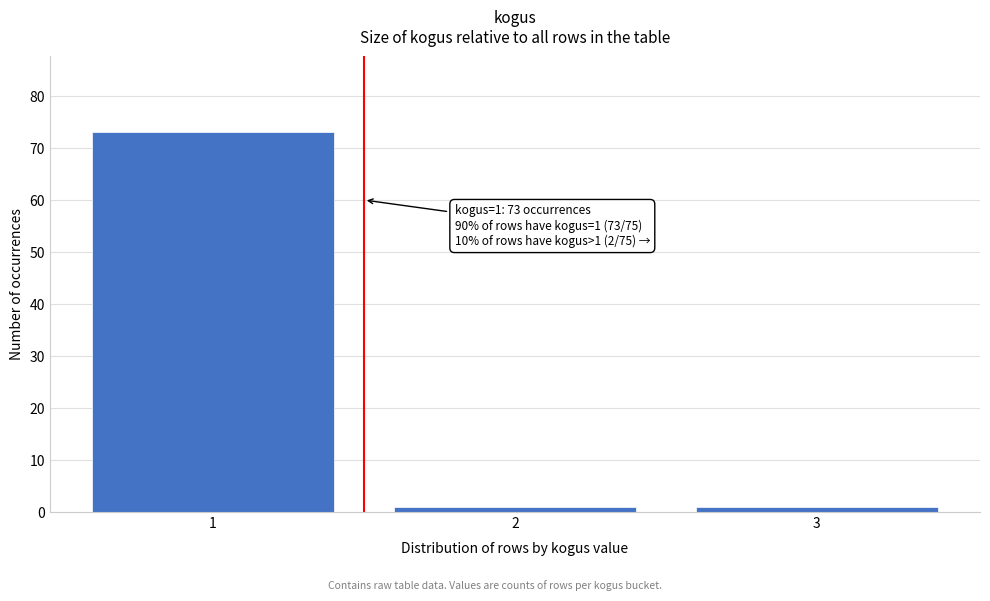

Reading left to right, what are all the values shown in this chart?

1=73	2=1	3=1